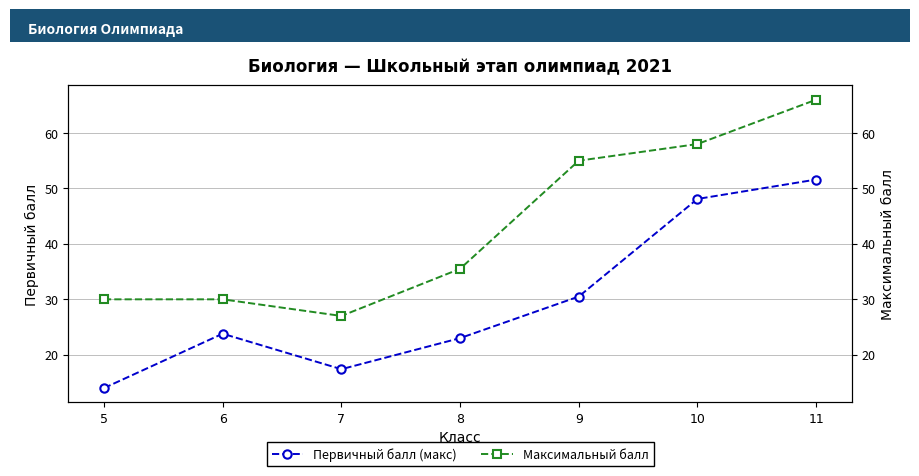

How many data points does each series have?

7